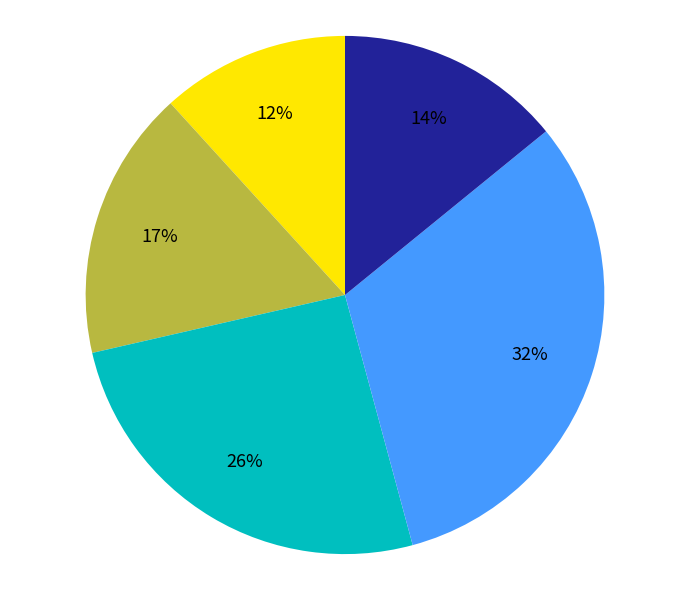

Does any single category account for the majority?

No